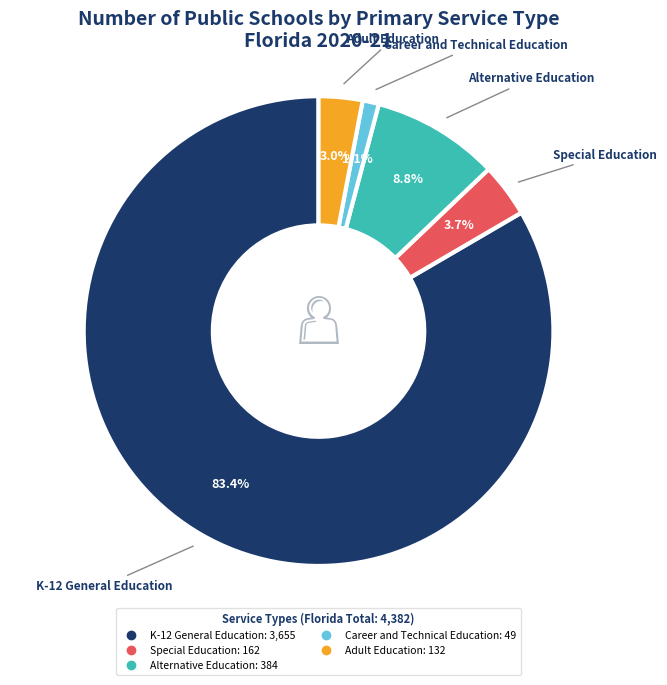

What is the largest slice in the pie chart?

K-12 General Education